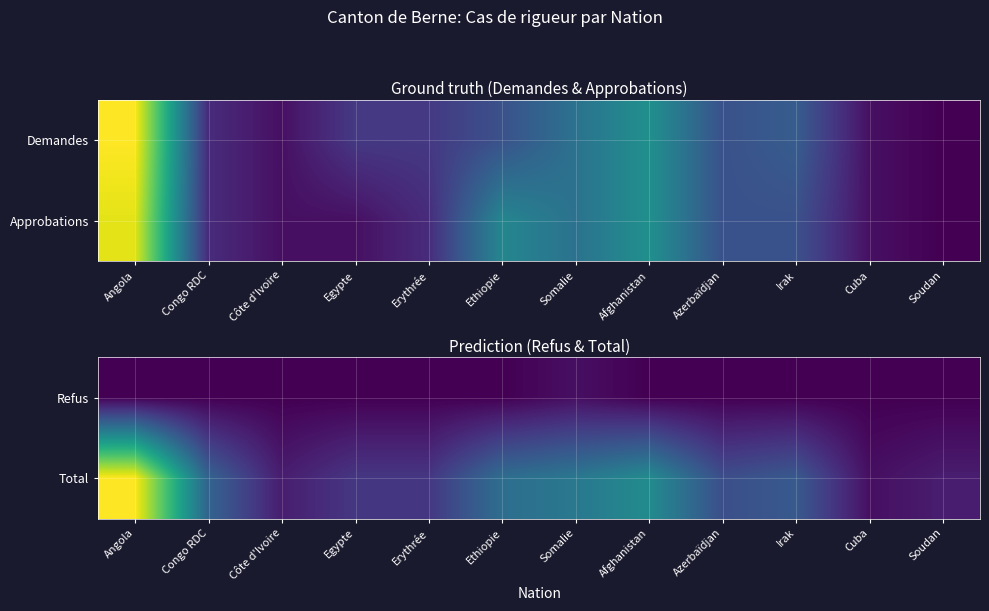

Reading left to right, extract all data points from this chart.

Refus: Angola=0	Congo RDC=0	Côte d'Ivoire=0	Egypte=0	Erythrée=0	Ethiopie=0	Somalie=1	Afghanistan=0	Azerbaïdjan=0	Irak=0	Cuba=0	Soudan=0
Total: Angola=25	Congo RDC=8	Côte d'Ivoire=2	Egypte=4	Erythrée=4	Ethiopie=9	Somalie=10	Afghanistan=12	Azerbaïdjan=6	Irak=7	Cuba=1	Soudan=2